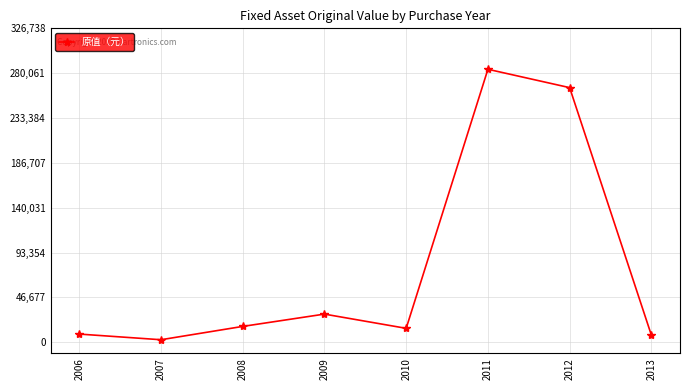

The value at 2011 is 424812.5. True or false?

False